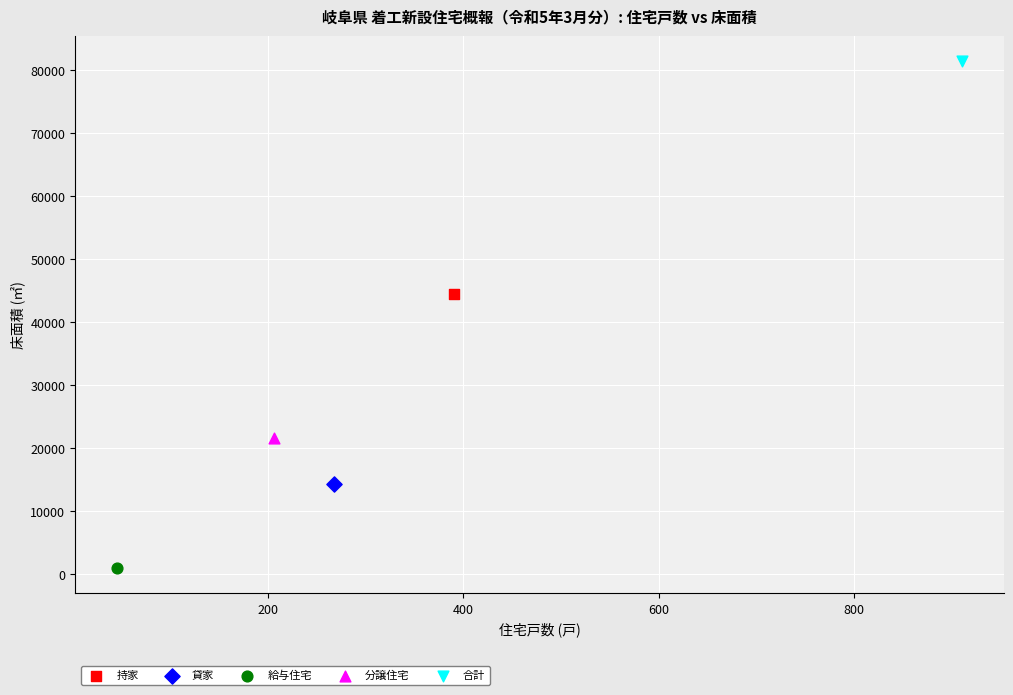

What are all the series names shown in the legend?

持家, 貸家, 給与住宅, 分譲住宅, 合計